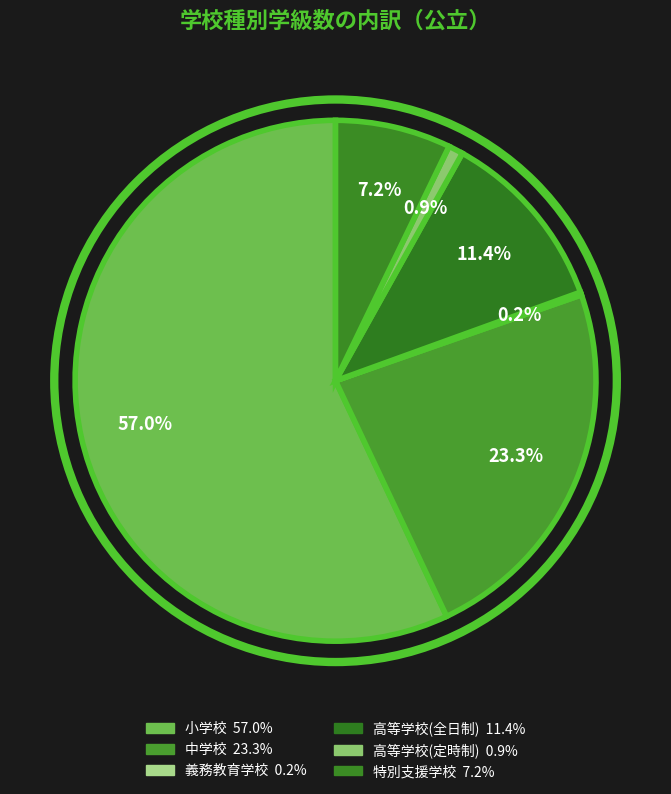

How many slices are in this pie chart?

6